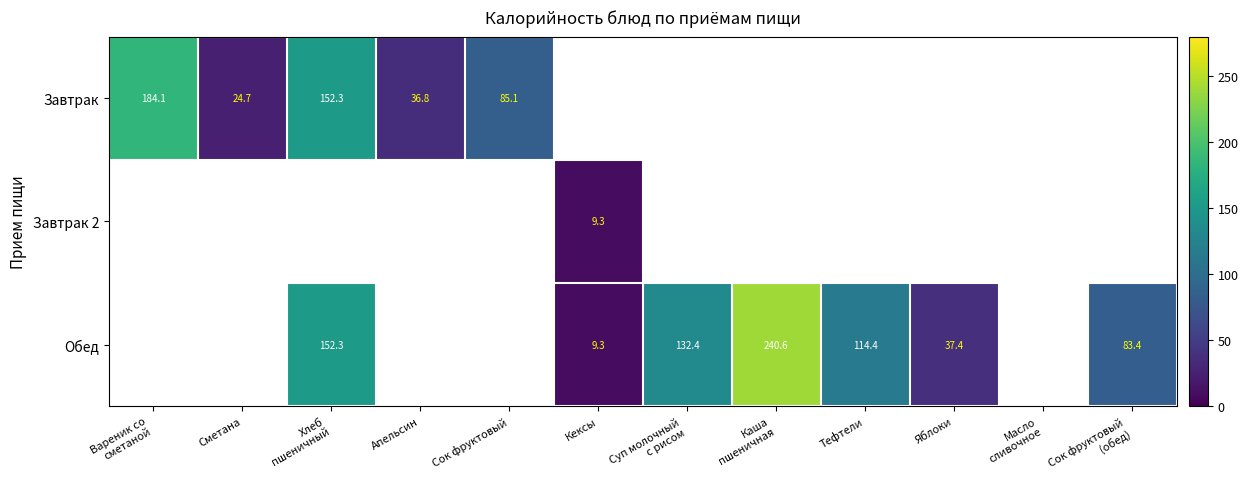

At how many categories does at least one series exceed 66?

7